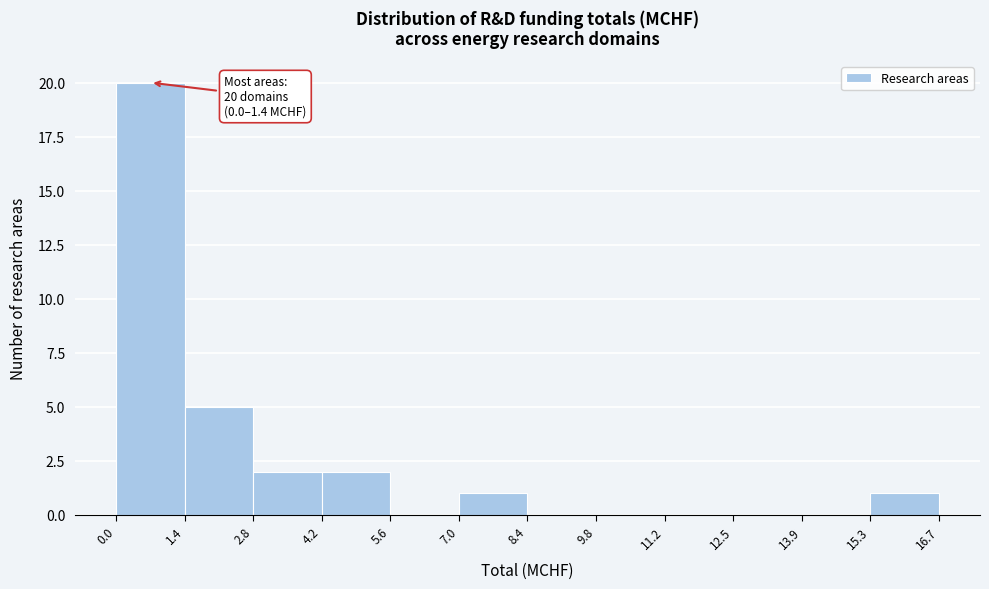

Over which range of the x-axis is the bar tallest?

0.0 to 1.4